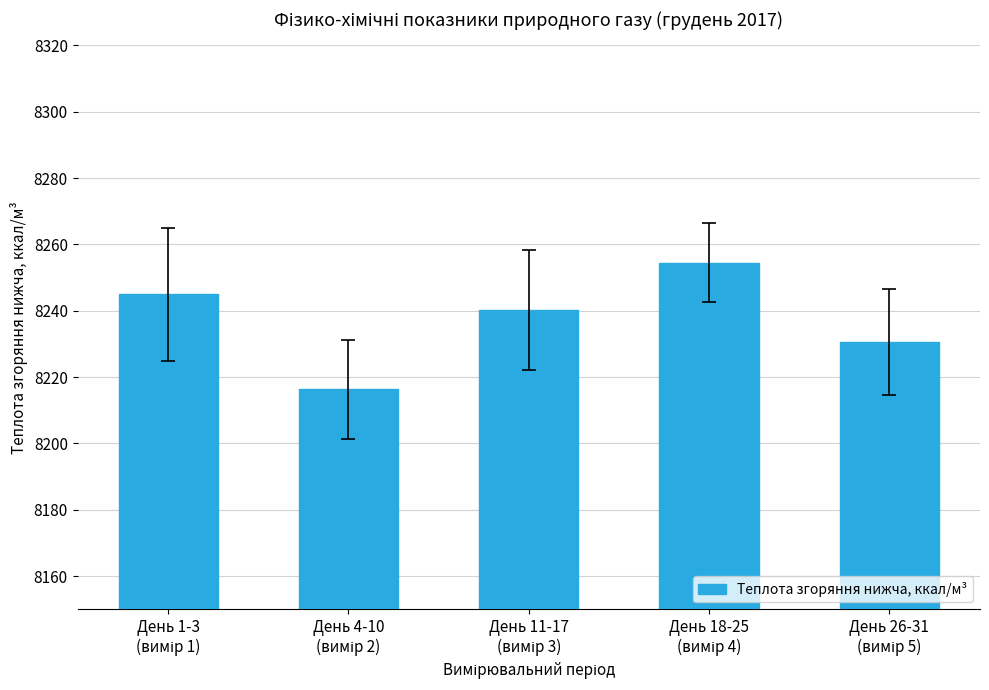

Reading right to left, transcribe all the data shown in this chart.

8230.6	8254.5	8240.2	8216.3	8245.0